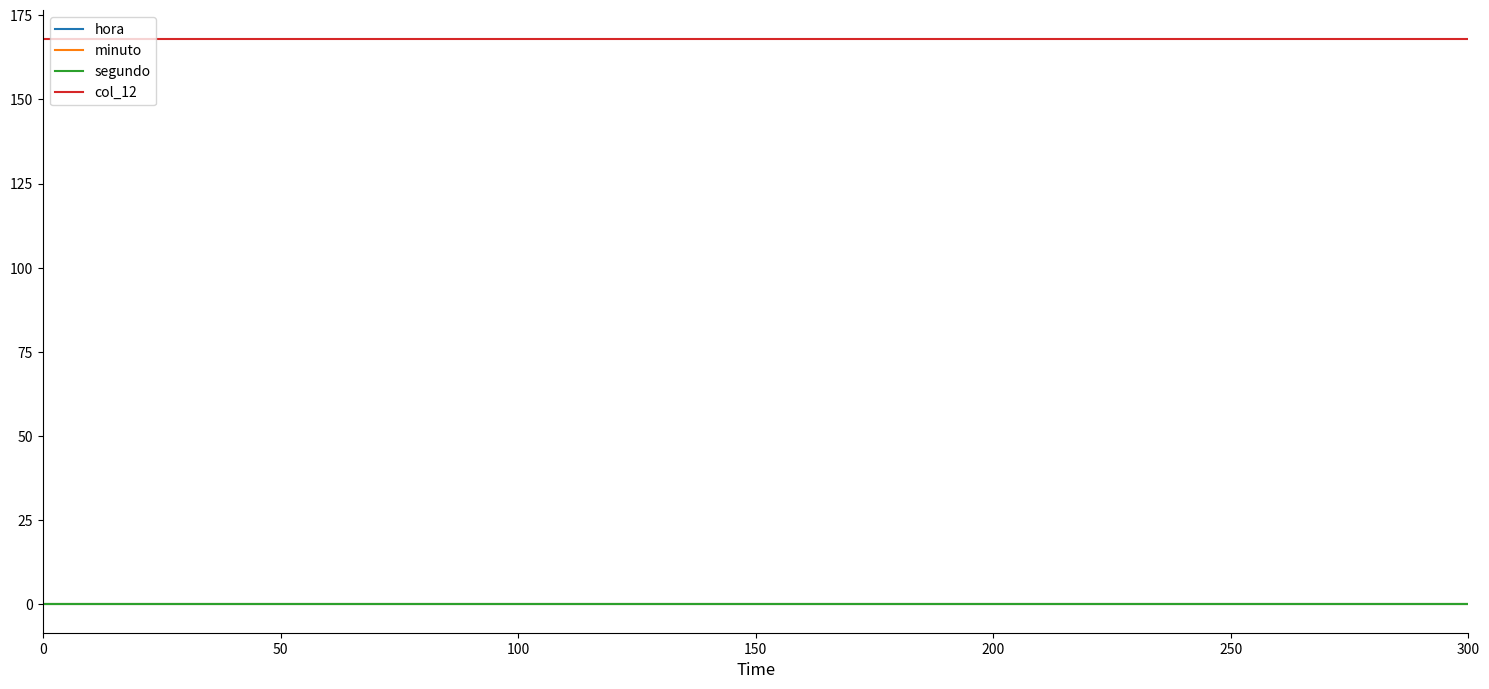

Does the chart display data point markers on the line(s)?

No